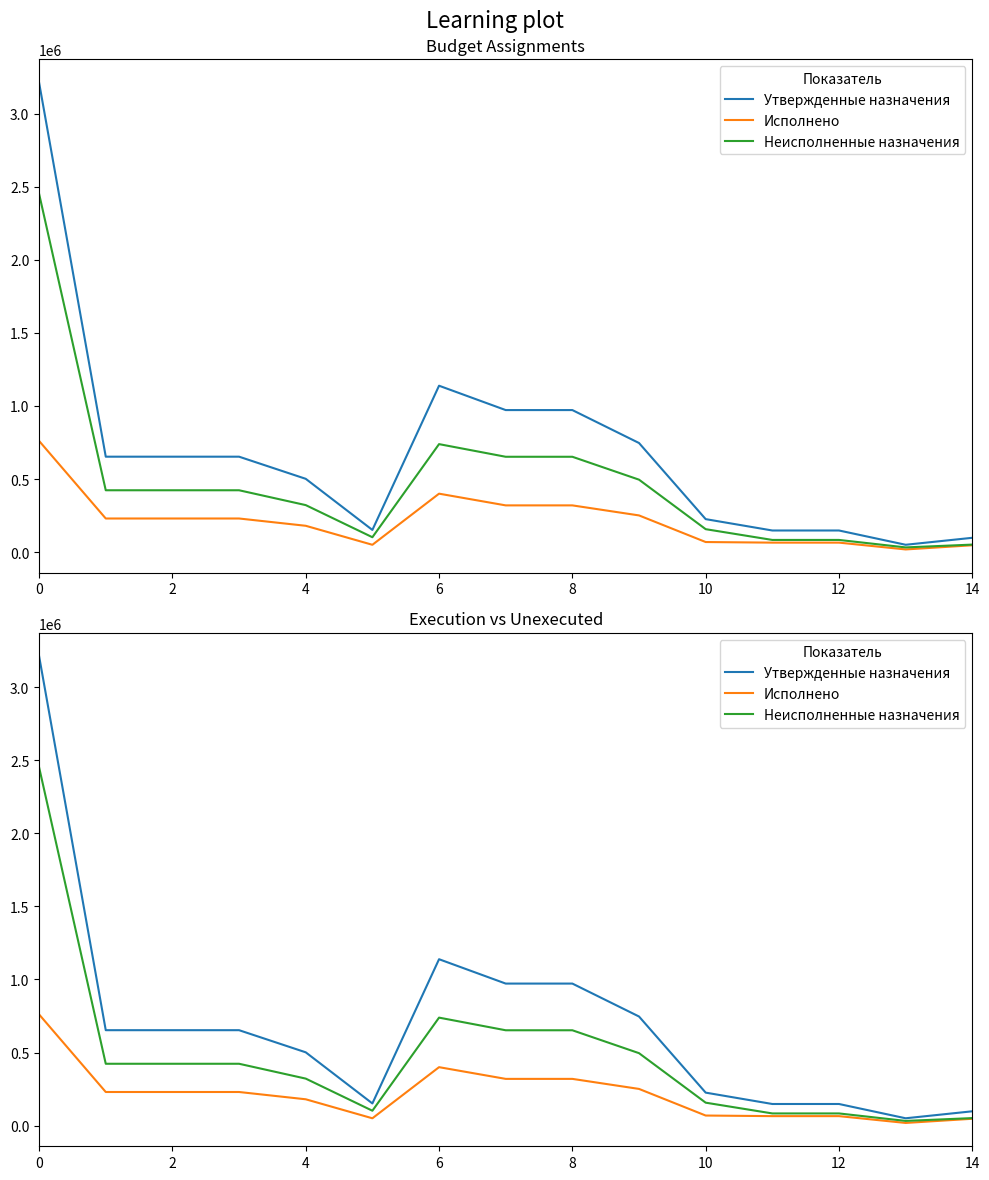

Reading right to left, extract all data points from this chart.

Утвержденные назначения: 97763.0	49980.0	147743.0	147743.0	225500.0	746600.0	972100.0	972100.0	1138843.0	151500.0	501500.0	653000.0	653000.0	653000.0	3213438.8
Исполнено: 46602.8	18042.1	64644.9	64644.9	68731.9	250921.9	319653.8	319653.8	399837.6	49873.7	179978.7	229852.4	229852.4	229852.4	760888.9
Неисполненные назначения: 51160.2	31937.9	83098.1	83098.1	156768.1	495678.1	652446.2	652446.2	739005.4	101626.3	321521.3	423147.6	423147.6	423147.6	2452550.0